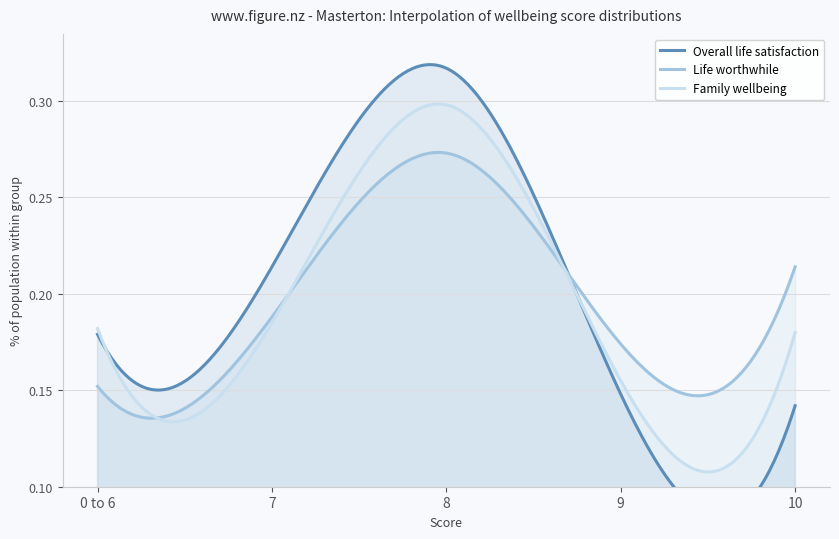

What is the total value across all series at 0 to 6?

0.5